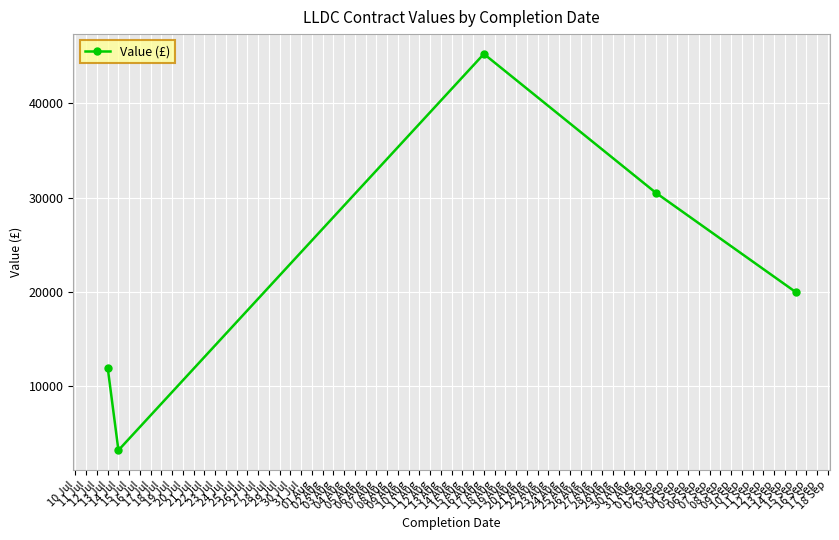

Where is the first local maximum?

17 Aug